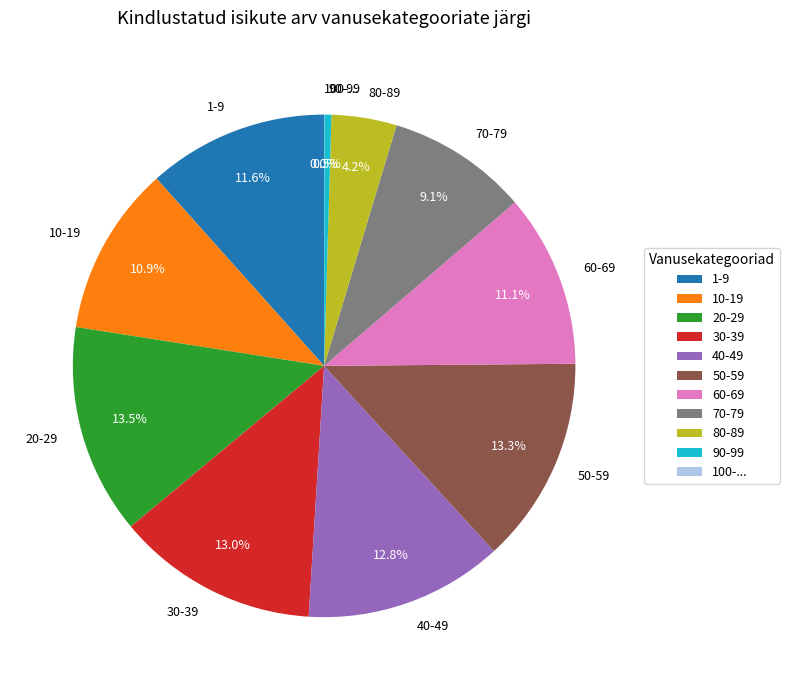

Between 90-99 and 20-29, which is larger?

20-29